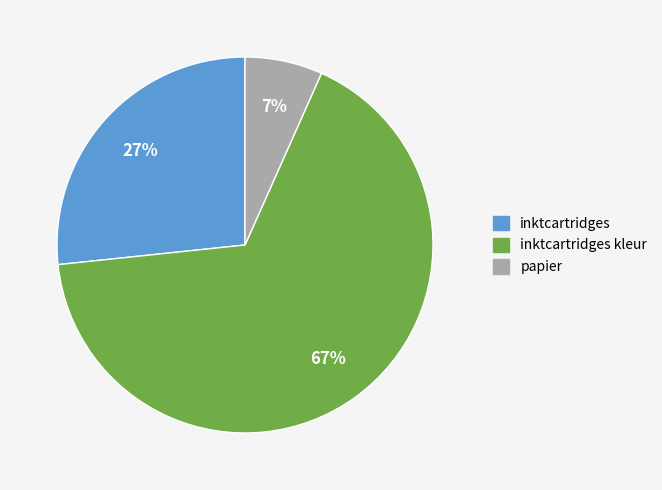

To the nearest percent, what is the average slice percentage?

33%